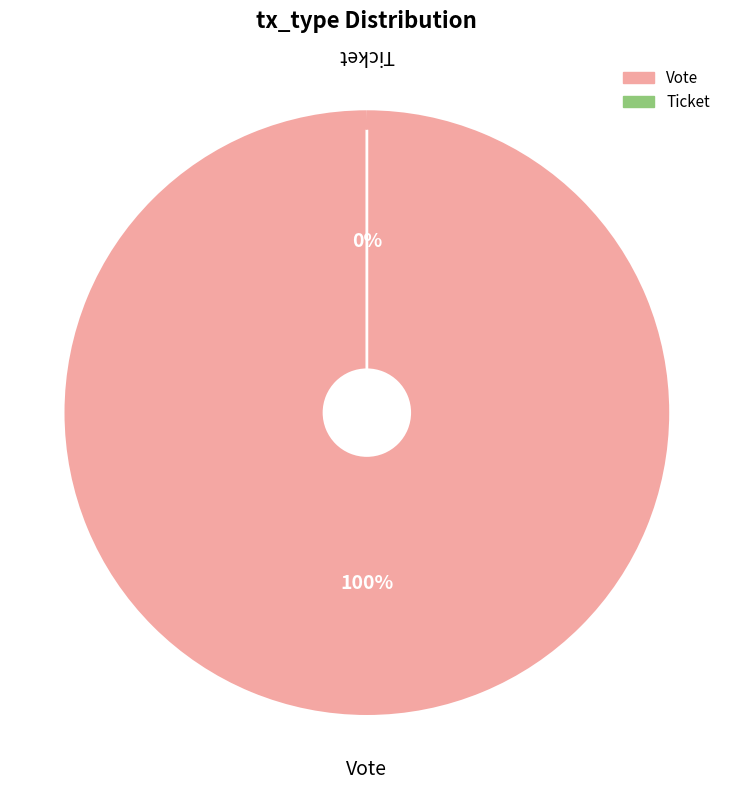

What is the change in value from Vote to Ticket?

-1